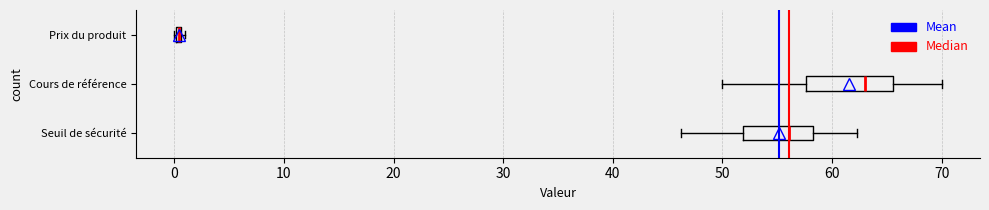

Where is the left edge of the box for Cours de référence on the x-axis? The values are not printed on the chart, so give them approximately, as read against the axis.

58